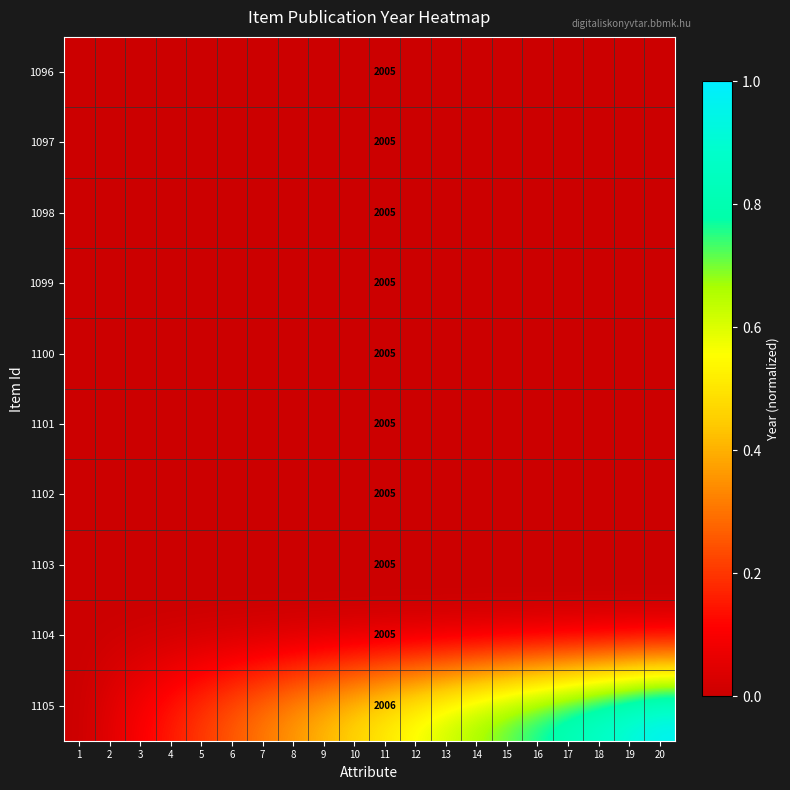

Is the value of 1105 at 8 greater than the value of 1099 at 2?

Yes